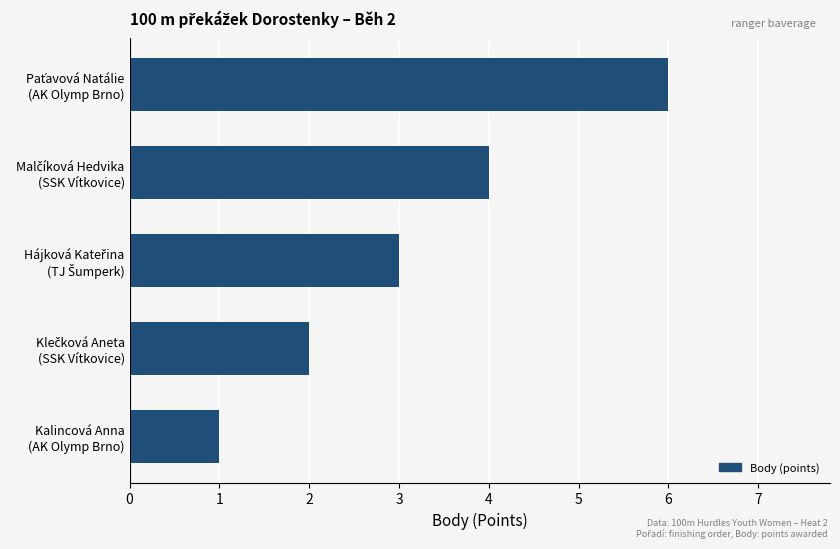

What is the difference between the maximum and minimum values?

5